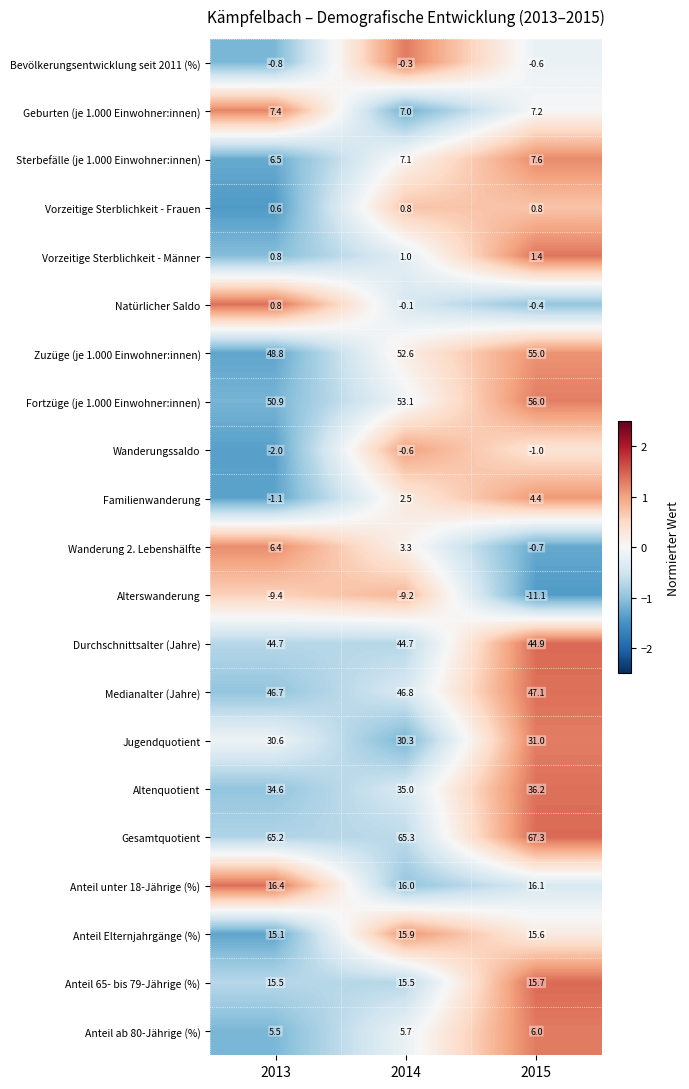

The Wanderung 2. Lebenshälfte series shows -0.7 at 2015. True or false?

True